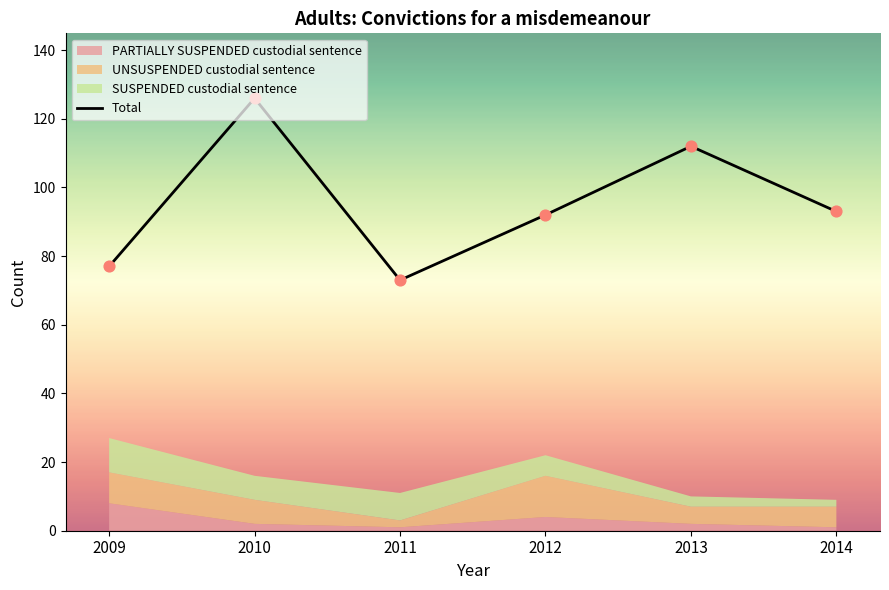

What is the change in value from 2009 to 2011?

-4